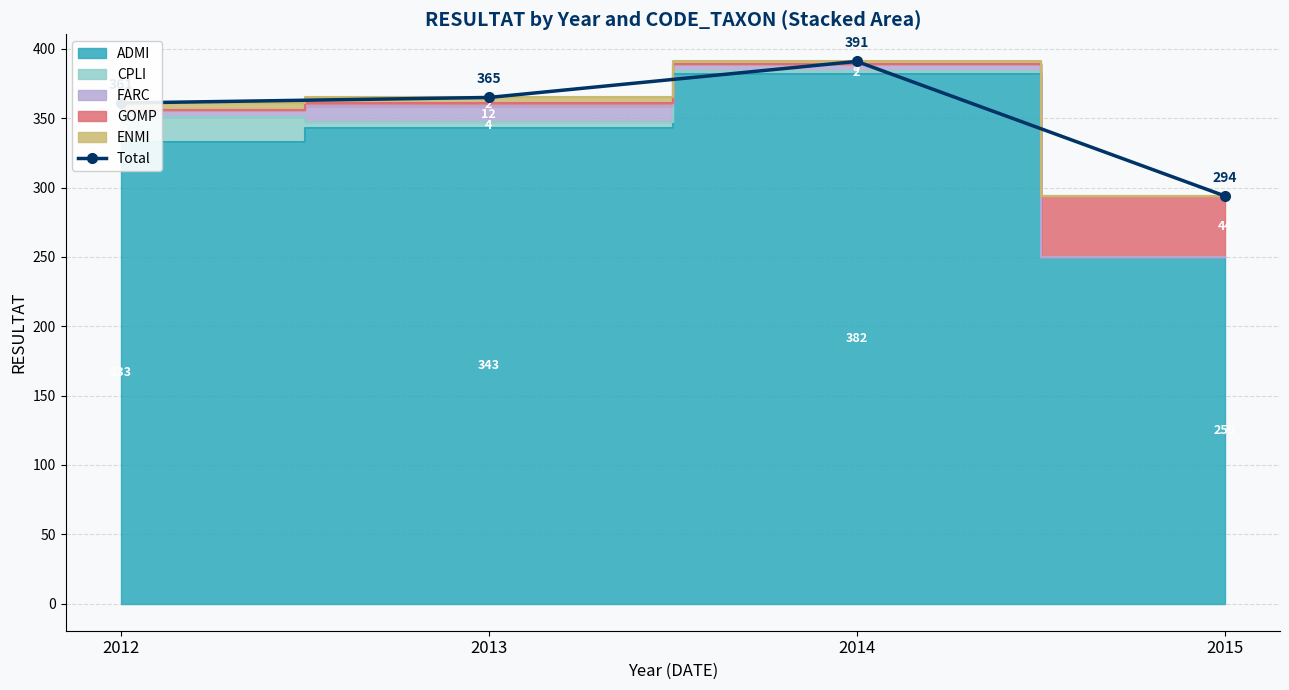

At which label is the value closest to 342?

2012